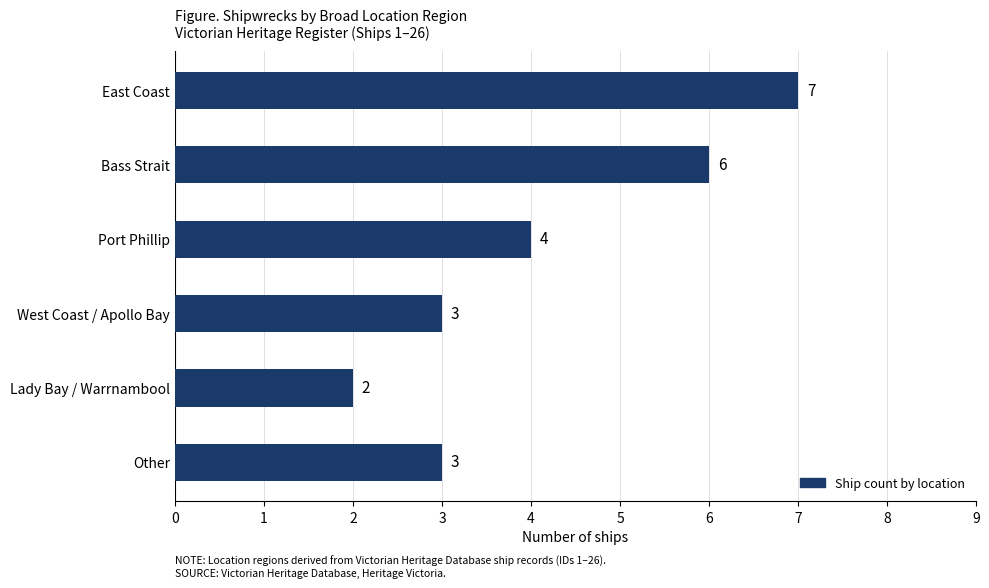

Approximately how many times larger is the value at Other compared to Bass Strait?

0.5